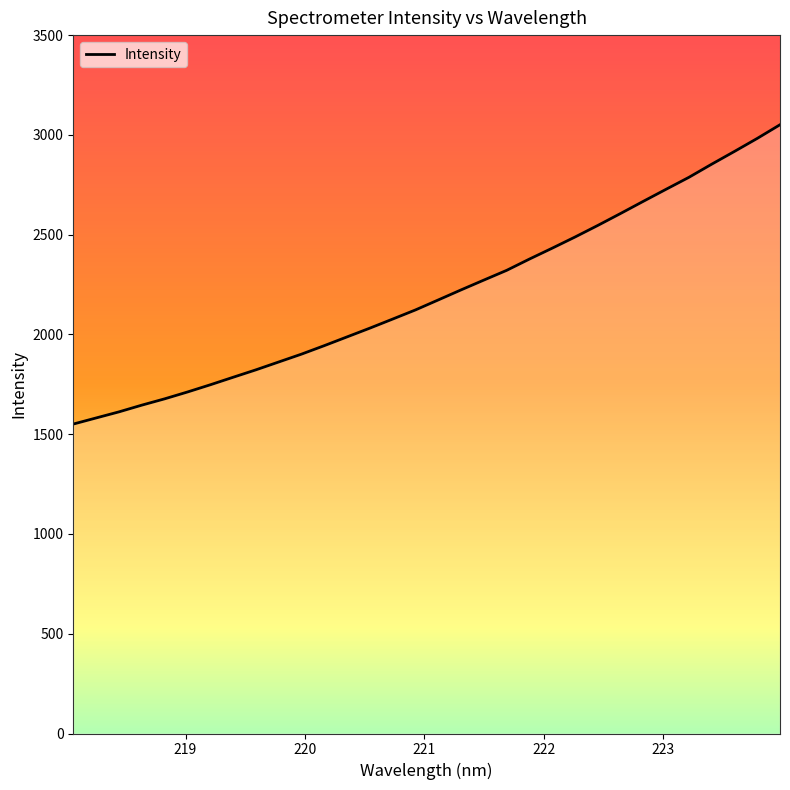

What is the difference between the maximum and minimum values?

1500.1